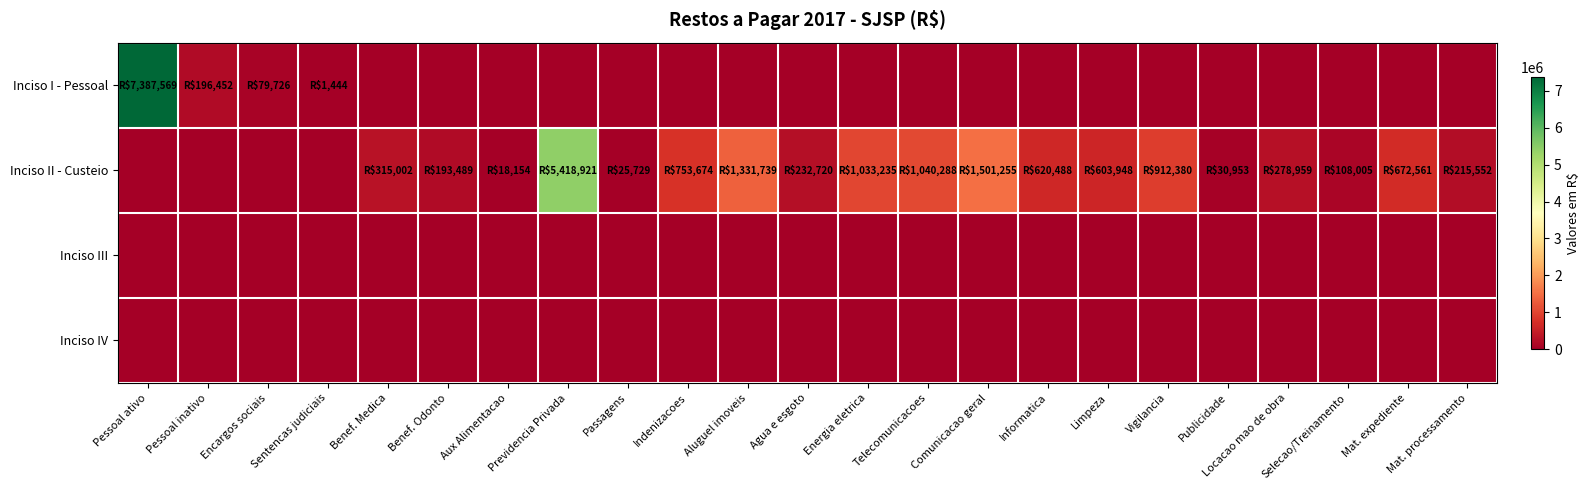

Reading left to right, transcribe all the data shown in this chart.

Inciso I - Pessoal: Pessoal ativo=7387569.3	Pessoal inativo=196451.5	Encargos sociais=79725.8	Sentencas judiciais=1443.5	Benef. Medica=0.0	Benef. Odonto=0.0	Aux Alimentacao=0.0	Previdencia Privada=0.0	Passagens=0.0	Indenizacoes=0.0	Aluguel imoveis=0.0	Agua e esgoto=0.0	Energia eletrica=0.0	Telecomunicacoes=0.0	Comunicacao geral=0.0	Informatica=0.0	Limpeza=0.0	Vigilancia=0.0	Publicidade=0.0	Locacao mao de obra=0.0	Selecao/Treinamento=0.0	Mat. expediente=0.0	Mat. processamento=0.0
Inciso II - Custeio: Pessoal ativo=0.0	Pessoal inativo=0.0	Encargos sociais=0.0	Sentencas judiciais=0.0	Benef. Medica=315002.0	Benef. Odonto=193489.4	Aux Alimentacao=18154.3	Previdencia Privada=5418920.8	Passagens=25729.4	Indenizacoes=753674.1	Aluguel imoveis=1331739.4	Agua e esgoto=232720.0	Energia eletrica=1033234.5	Telecomunicacoes=1040288.5	Comunicacao geral=1501255.4	Informatica=620487.7	Limpeza=603948.3	Vigilancia=912380.5	Publicidade=30952.8	Locacao mao de obra=278959.1	Selecao/Treinamento=108005.3	Mat. expediente=672561.1	Mat. processamento=215552.2
Inciso III: Pessoal ativo=0.0	Pessoal inativo=0.0	Encargos sociais=0.0	Sentencas judiciais=0.0	Benef. Medica=0.0	Benef. Odonto=0.0	Aux Alimentacao=0.0	Previdencia Privada=0.0	Passagens=0.0	Indenizacoes=0.0	Aluguel imoveis=0.0	Agua e esgoto=0.0	Energia eletrica=0.0	Telecomunicacoes=0.0	Comunicacao geral=0.0	Informatica=0.0	Limpeza=0.0	Vigilancia=0.0	Publicidade=0.0	Locacao mao de obra=0.0	Selecao/Treinamento=0.0	Mat. expediente=0.0	Mat. processamento=0.0
Inciso IV: Pessoal ativo=0.0	Pessoal inativo=0.0	Encargos sociais=0.0	Sentencas judiciais=0.0	Benef. Medica=0.0	Benef. Odonto=0.0	Aux Alimentacao=0.0	Previdencia Privada=0.0	Passagens=0.0	Indenizacoes=0.0	Aluguel imoveis=0.0	Agua e esgoto=0.0	Energia eletrica=0.0	Telecomunicacoes=0.0	Comunicacao geral=0.0	Informatica=0.0	Limpeza=0.0	Vigilancia=0.0	Publicidade=0.0	Locacao mao de obra=0.0	Selecao/Treinamento=0.0	Mat. expediente=0.0	Mat. processamento=0.0